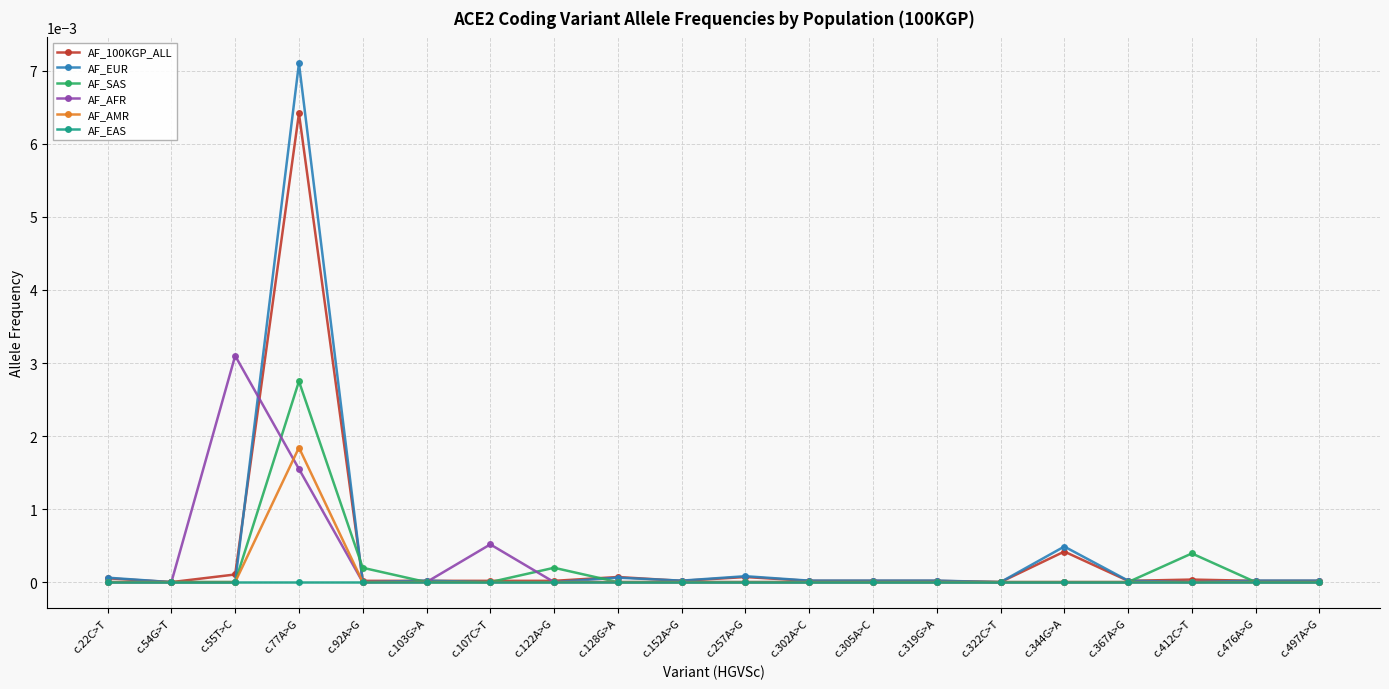

How many categories are shown in the chart?

20